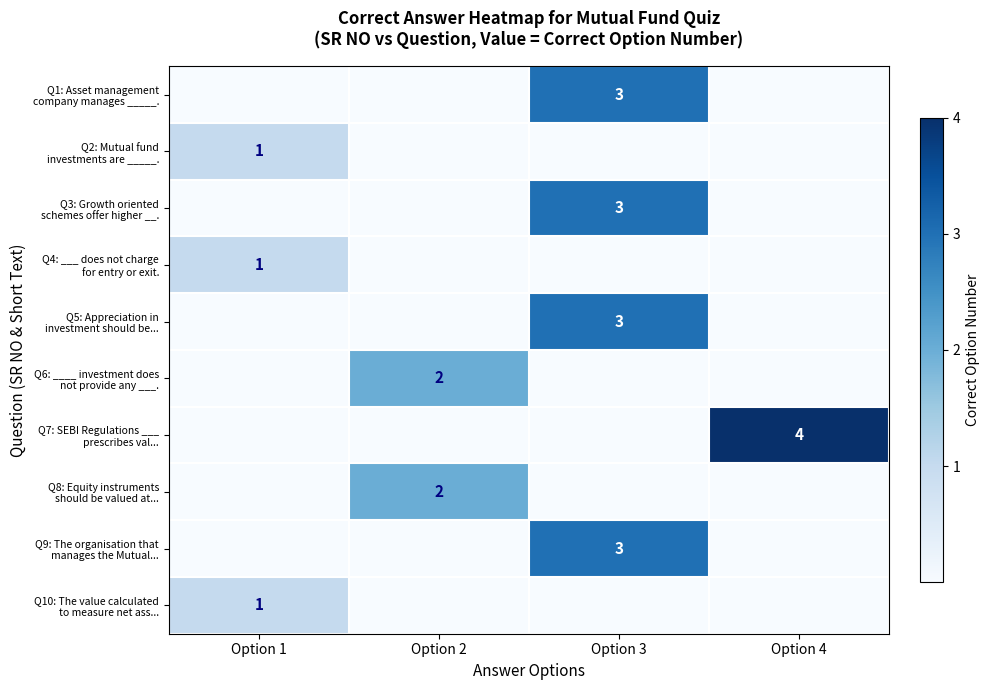

Is it true that Q3: Growth oriented schemes offer higher __. equals 0 at Option 4?

True